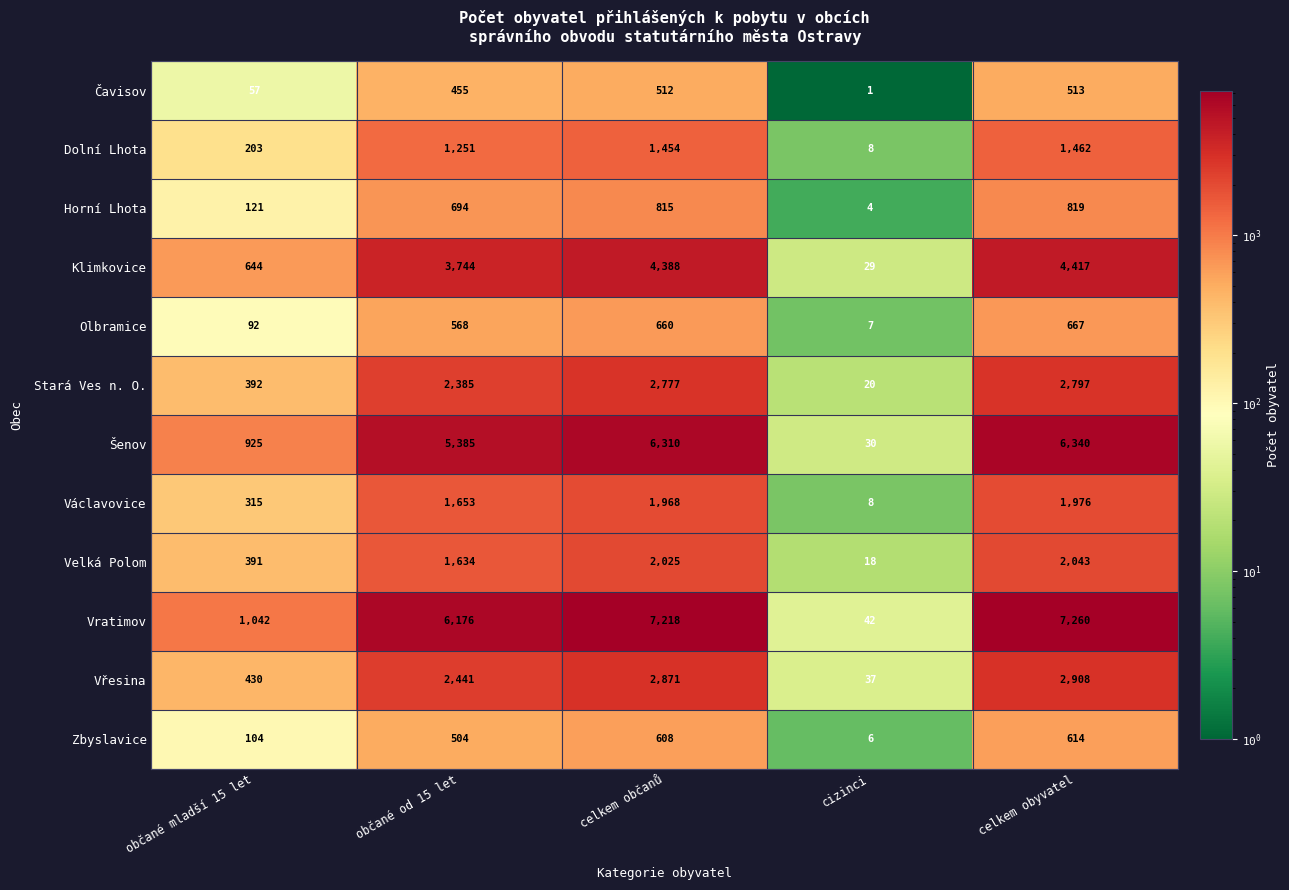

Where is Vratimov nearest to the value 3651?

občané od 15 let